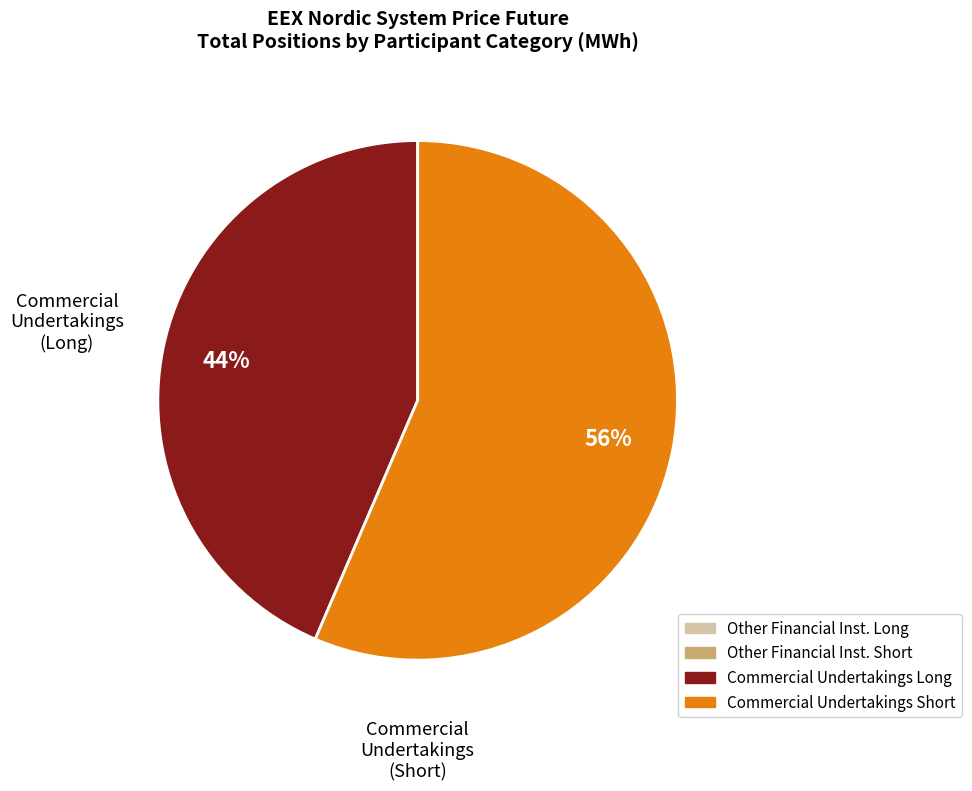

Count the number of slices in the pie.

2